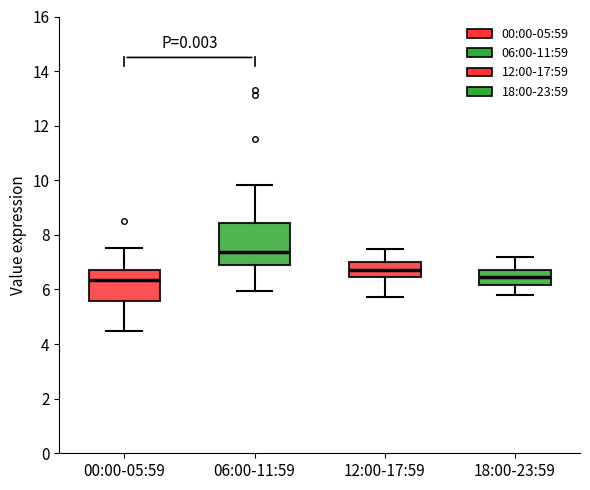

Reading left to right, read every box against the y-axis: the position of its median line, the range the box covers, and the ends of its whiskers. The values are not printed on the chart, so give them approximately, as read against the axis.

00:00-05:59: median 6.4, box 5.6 to 6.8, whiskers 4.4 to 7.6
06:00-11:59: median 7.4, box 6.8 to 8.4, whiskers 6.0 to 9.8
12:00-17:59: median 6.8, box 6.4 to 7.0, whiskers 5.8 to 7.4
18:00-23:59: median 6.4, box 6.2 to 6.8, whiskers 5.8 to 7.2